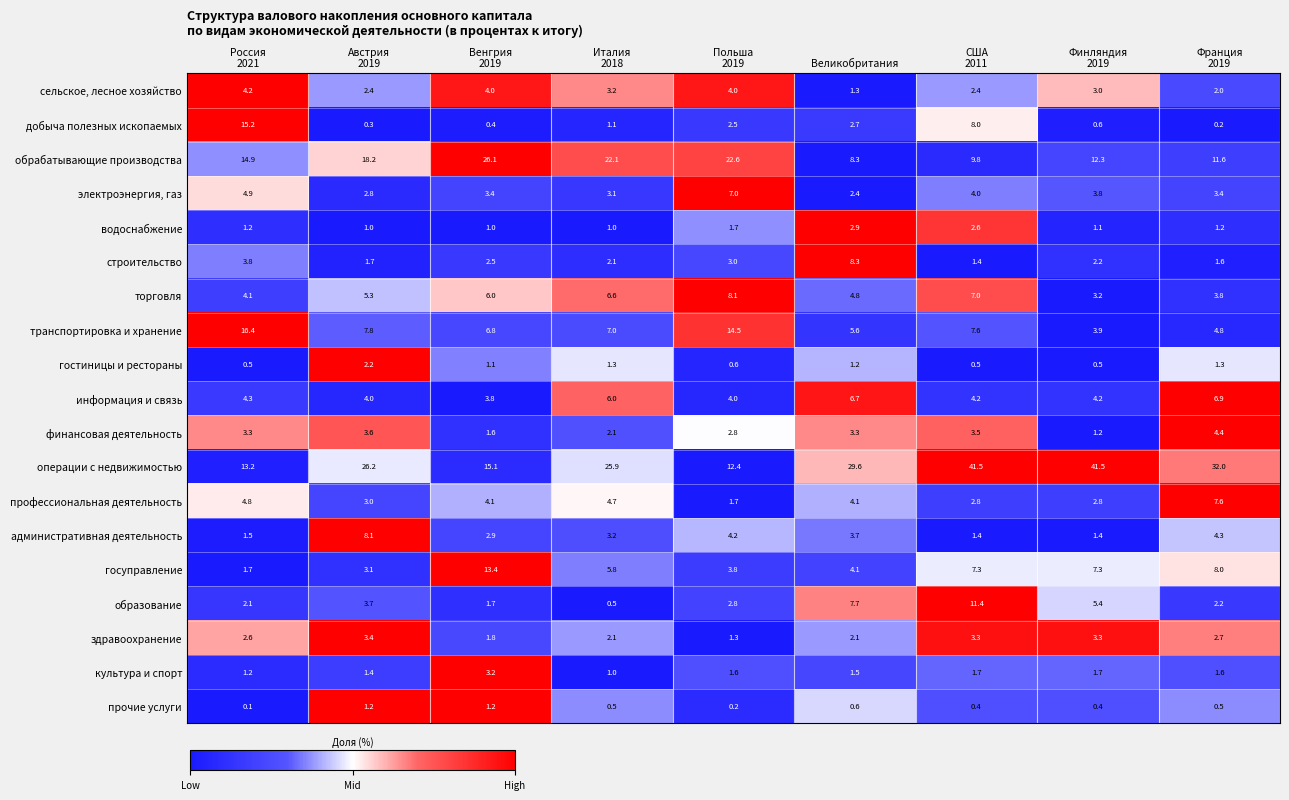

At how many categories does at least one series exceed 0?

9